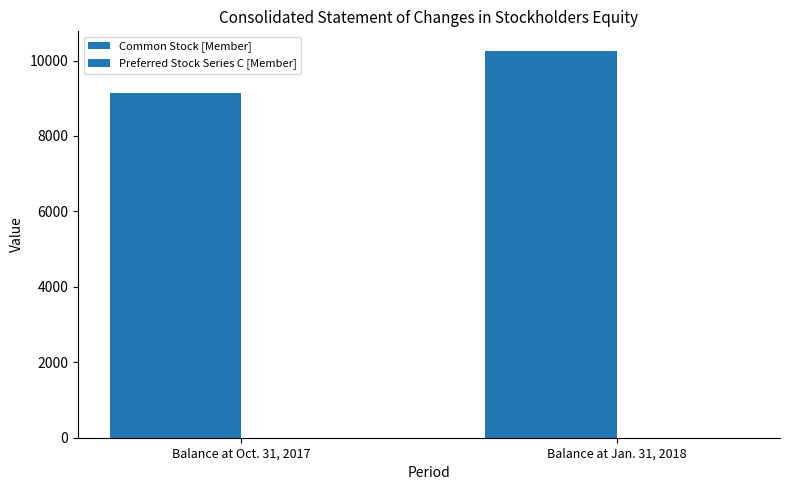

What is the value of the Common Stock [Member] bar at the 2nd from the left?

10262